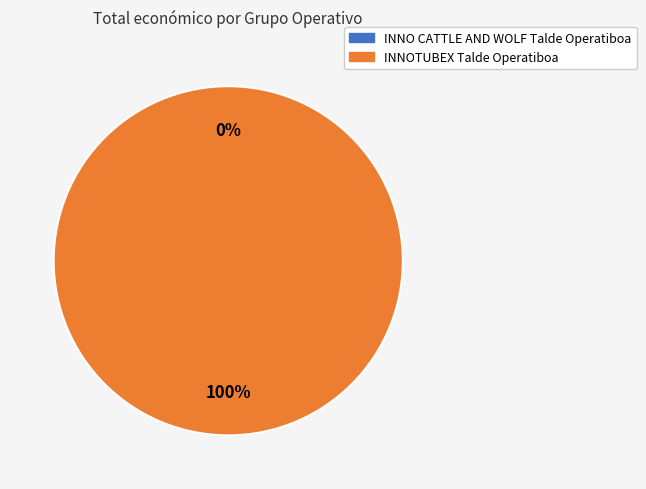

True or false: INNO CATTLE AND WOLF Talde Operatiboa accounts for 1% of the total.

False